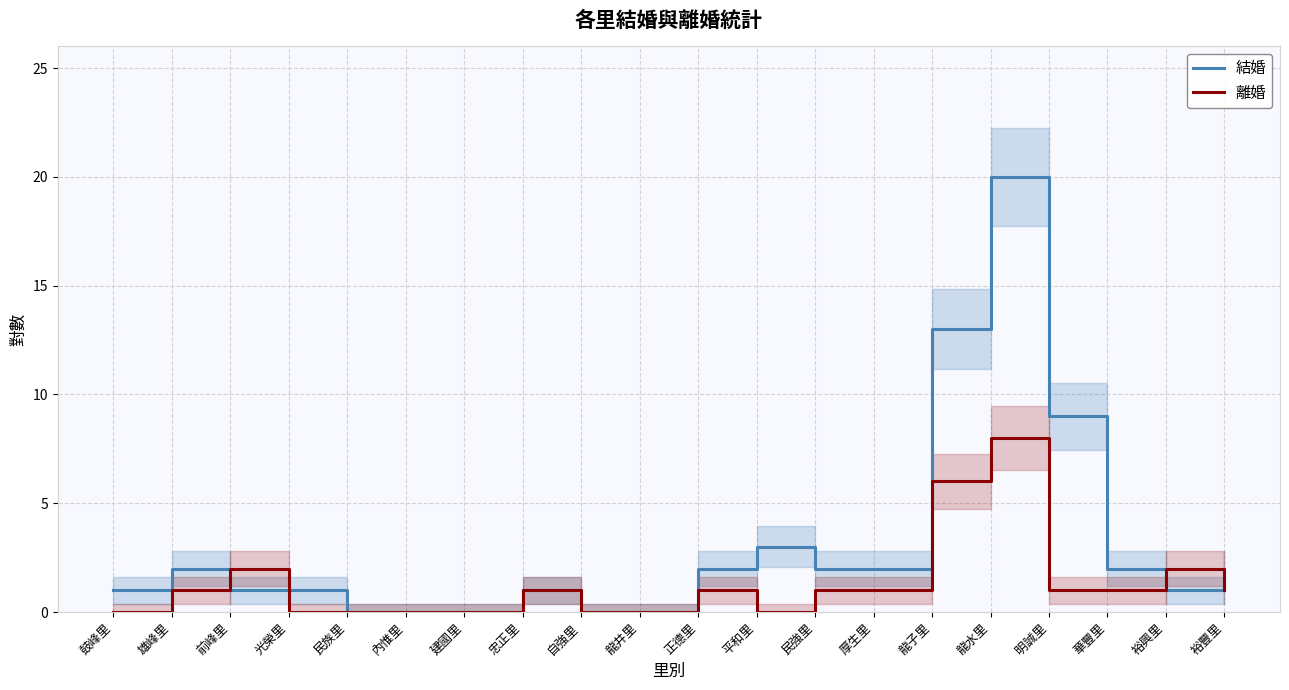

Rank the series by their average value, from highest to lowest.

結婚, 離婚